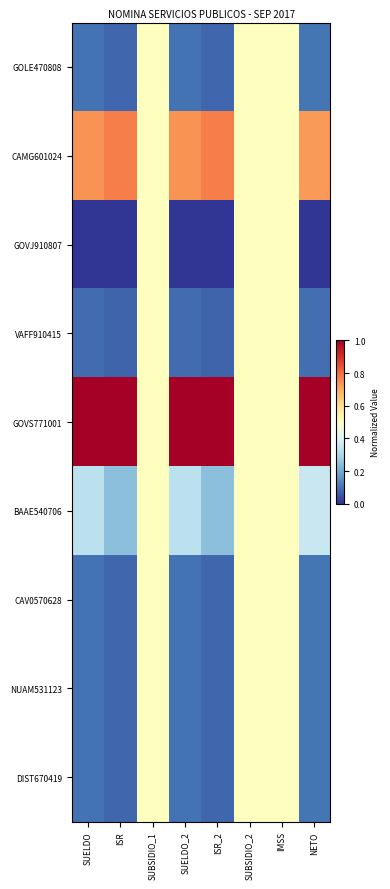

Reading left to right, transcribe all the data shown in this chart.

GOLE470808: SUELDO=0.1	ISR=0.1	SUBSIDIO_1=0.5	SUELDO_2=0.1	ISR_2=0.1	SUBSIDIO_2=0.5	IMSS=0.5	NETO=0.1
CAMG601024: SUELDO=0.7	ISR=0.8	SUBSIDIO_1=0.5	SUELDO_2=0.7	ISR_2=0.8	SUBSIDIO_2=0.5	IMSS=0.5	NETO=0.7
GOVJ910807: SUELDO=0.0	ISR=0.0	SUBSIDIO_1=0.5	SUELDO_2=0.0	ISR_2=0.0	SUBSIDIO_2=0.5	IMSS=0.5	NETO=0.0
VAFF910415: SUELDO=0.1	ISR=0.1	SUBSIDIO_1=0.5	SUELDO_2=0.1	ISR_2=0.1	SUBSIDIO_2=0.5	IMSS=0.5	NETO=0.1
GOVS771001: SUELDO=1.0	ISR=1.0	SUBSIDIO_1=0.5	SUELDO_2=1.0	ISR_2=1.0	SUBSIDIO_2=0.5	IMSS=0.5	NETO=1.0
BAAE540706: SUELDO=0.3	ISR=0.2	SUBSIDIO_1=0.5	SUELDO_2=0.3	ISR_2=0.2	SUBSIDIO_2=0.5	IMSS=0.5	NETO=0.4
CAV0570628: SUELDO=0.1	ISR=0.1	SUBSIDIO_1=0.5	SUELDO_2=0.1	ISR_2=0.1	SUBSIDIO_2=0.5	IMSS=0.5	NETO=0.1
NUAM531123: SUELDO=0.1	ISR=0.1	SUBSIDIO_1=0.5	SUELDO_2=0.1	ISR_2=0.1	SUBSIDIO_2=0.5	IMSS=0.5	NETO=0.1
DIST670419: SUELDO=0.1	ISR=0.1	SUBSIDIO_1=0.5	SUELDO_2=0.1	ISR_2=0.1	SUBSIDIO_2=0.5	IMSS=0.5	NETO=0.1